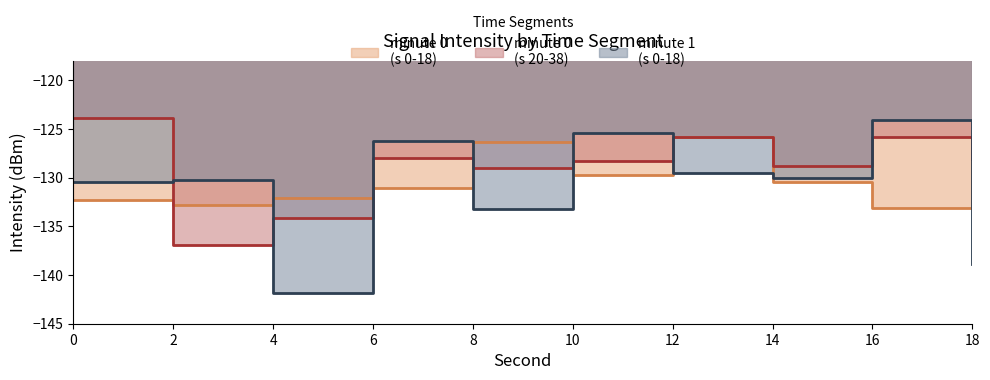

At which category does the data reach its first local peak?

8